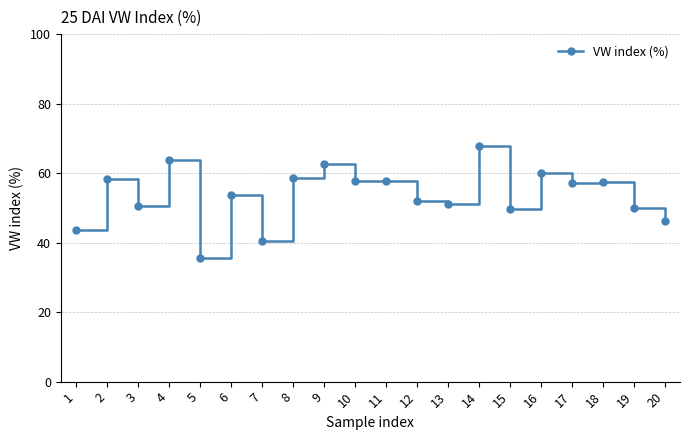

What is the value of the 18th point from the left?

57.4